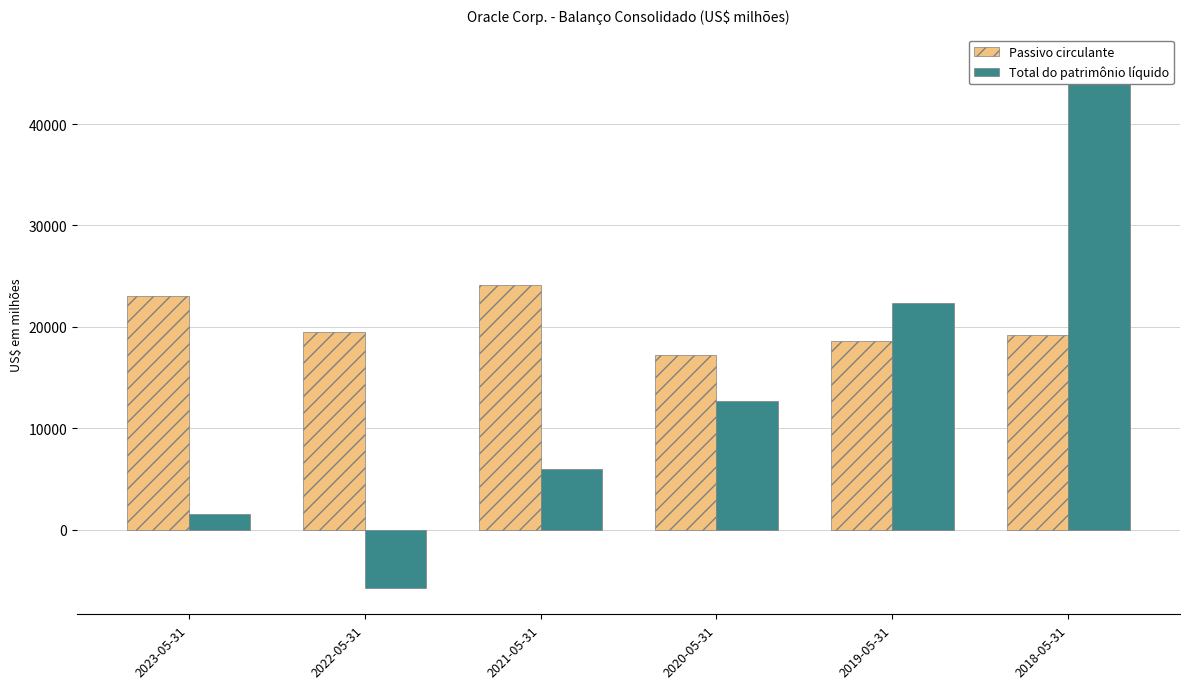

What is the difference between the Total do patrimônio líquido values at 2019-05-31 and 2022-05-31?

28131